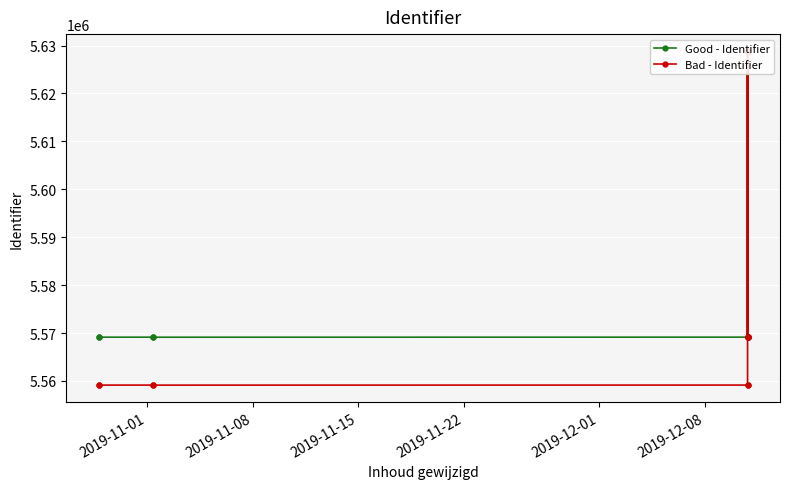

Rank the series by their average value, from lowest to highest.

Bad - Identifier, Good - Identifier